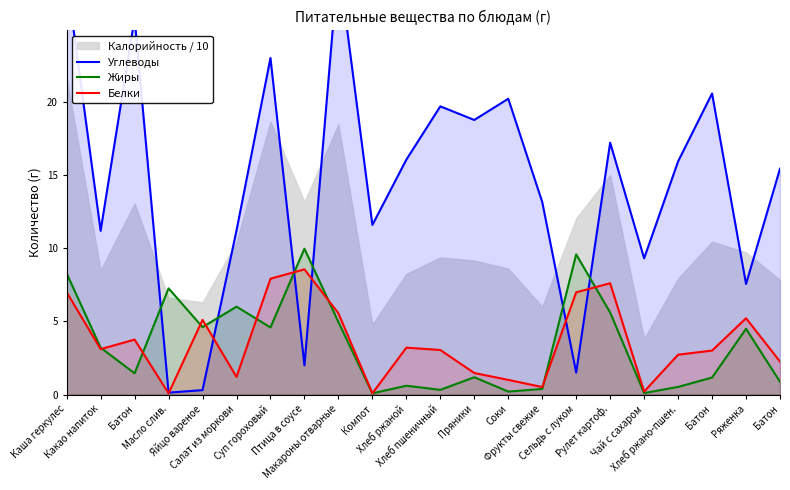

Reading right to left, transcribe all the data shown in this chart.

Углеводы: 15.4	7.5	20.6	15.9	9.3	17.2	1.5	13.2	20.2	18.8	19.7	16.0	11.6	29.6	2.0	23.0	11.2	0.3	0.1	25.7	11.2	28.4
Жиры: 0.9	4.5	1.2	0.5	0.1	5.6	9.6	0.4	0.2	1.2	0.3	0.6	0.1	5.0	10.0	4.6	6.0	4.6	7.2	1.4	3.2	8.3
Белки: 2.2	5.2	3.0	2.7	0.2	7.6	7.0	0.5	1.0	1.5	3.0	3.2	0.1	5.5	8.6	7.9	1.2	5.1	0.1	3.8	3.1	7.0